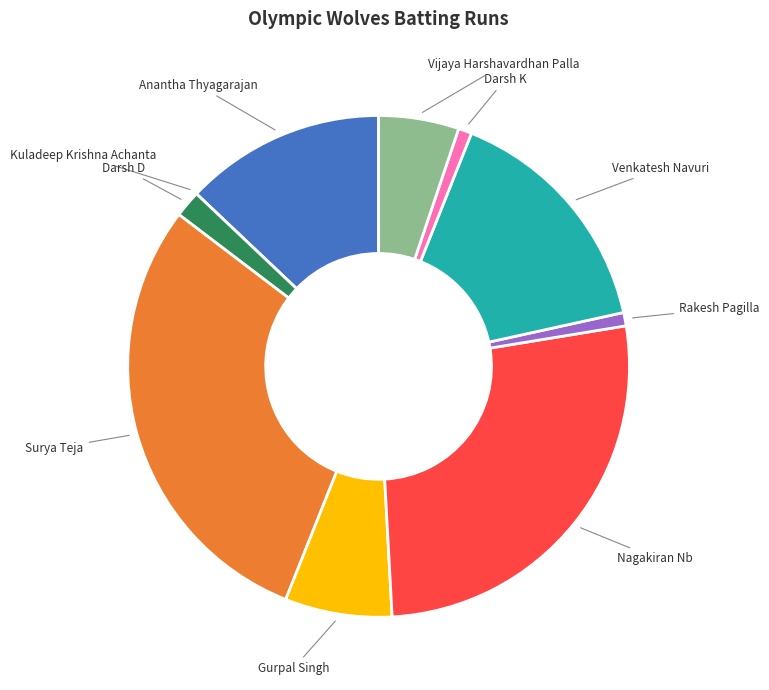

Is there any slice that represents more than half of the pie?

No